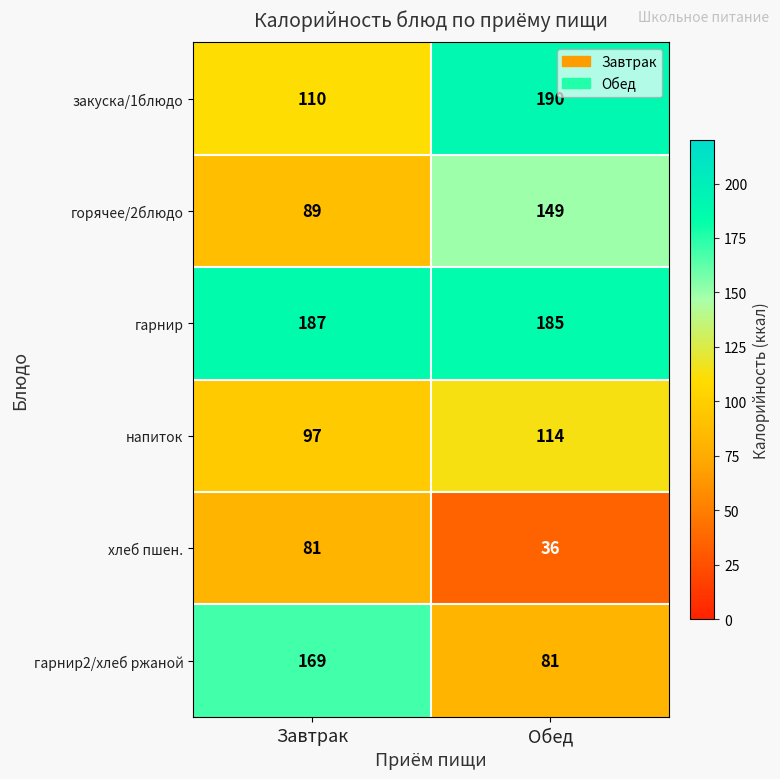

What is the minimum value for горячее/2блюдо?

89